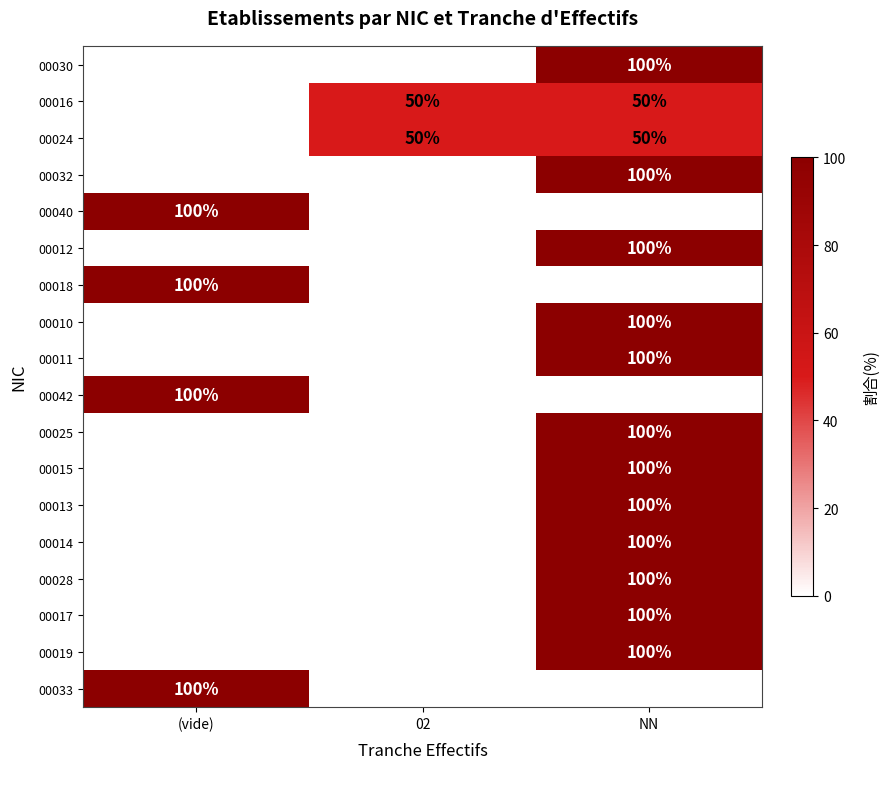

True or false: 00011 has a value of 180 at NN.

False